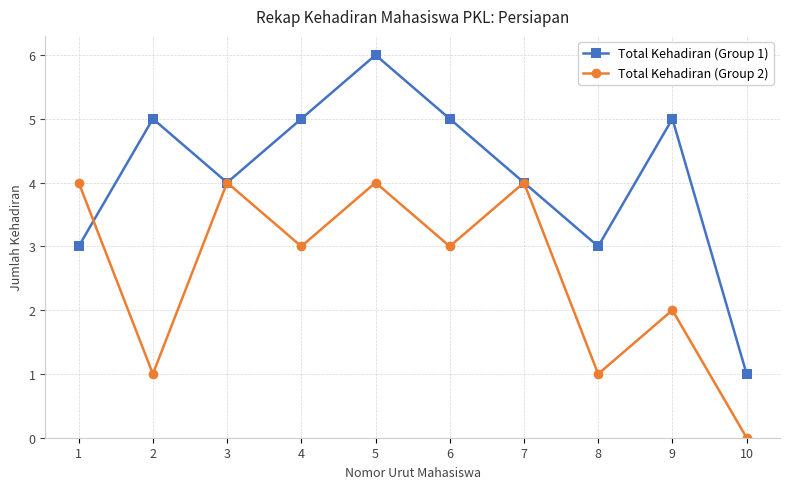

The Total Kehadiran (Group 1) series shows 2 at 8. True or false?

False